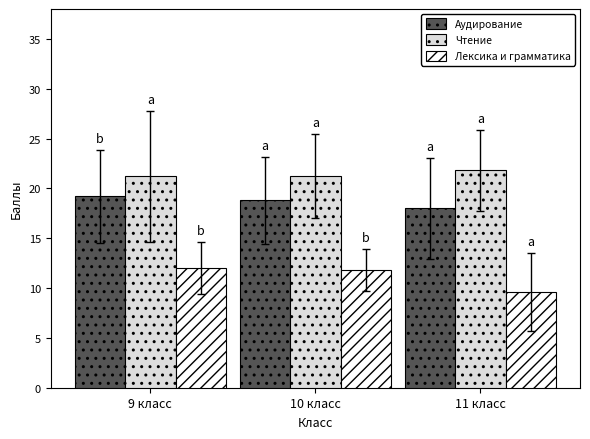

Reading left to right, transcribe all the data shown in this chart.

Аудирование: 9 класс=19.2	10 класс=18.8	11 класс=18.0
Чтение: 9 класс=21.2	10 класс=21.2	11 класс=21.8
Лексика и грамматика: 9 класс=12.0	10 класс=11.8	11 класс=9.6